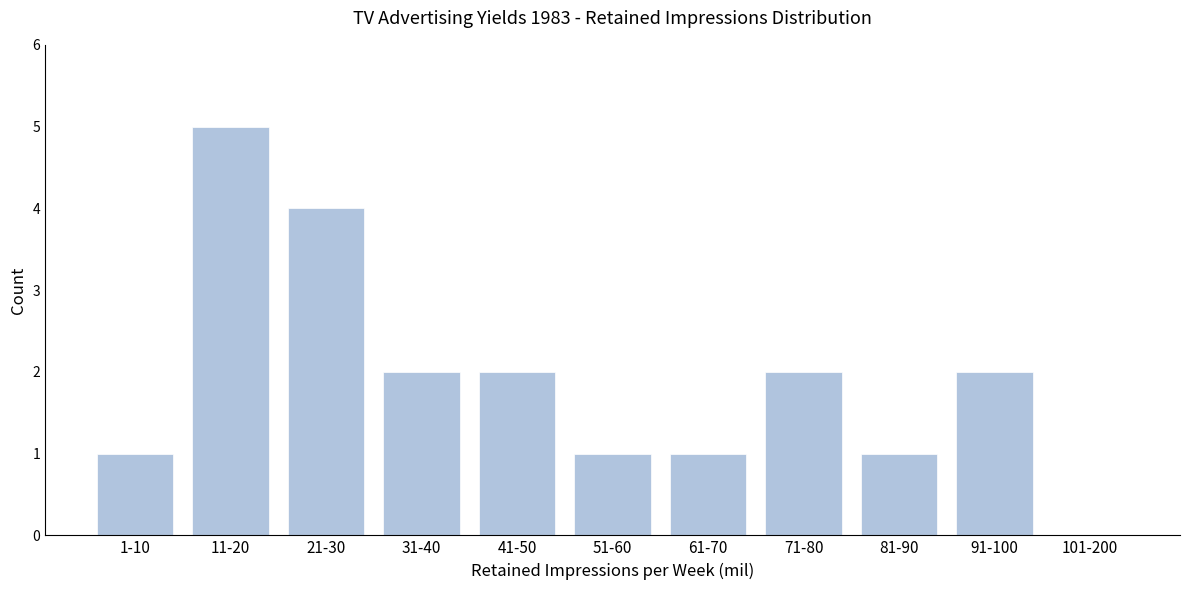

Reading right to left, transcribe all the data shown in this chart.

101-200=0	91-100=2	81-90=1	71-80=2	61-70=1	51-60=1	41-50=2	31-40=2	21-30=4	11-20=5	1-10=1